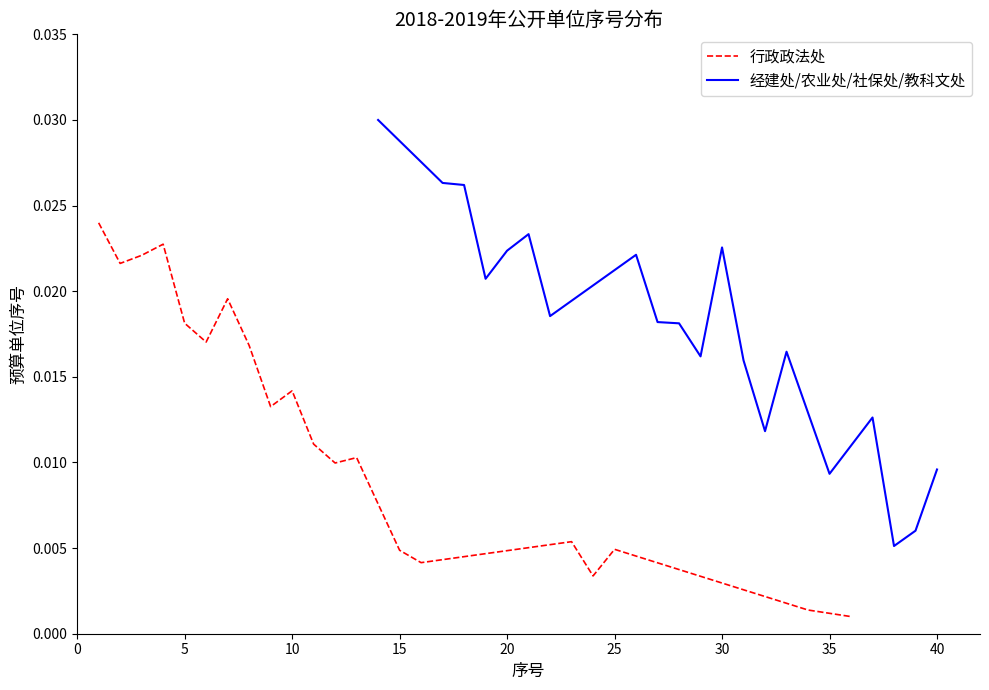

Is the value of 行政政法处 at 10 greater than the value of 经建处/农业处/社保处/教科文处 at 10?

No